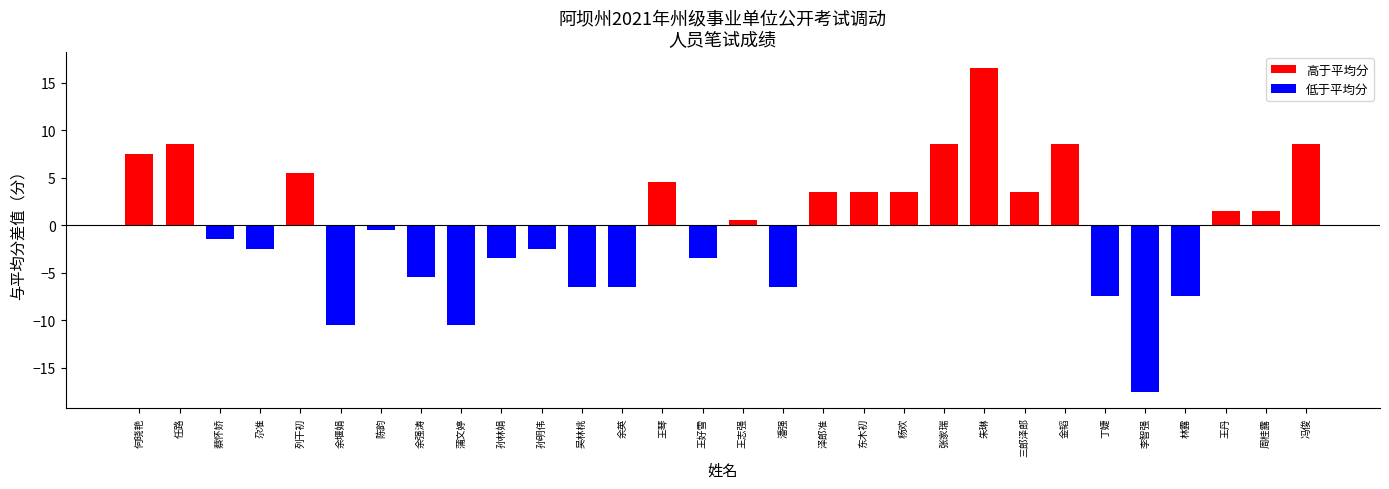

True or false: the data shows 12.3 at 冯俊.

False